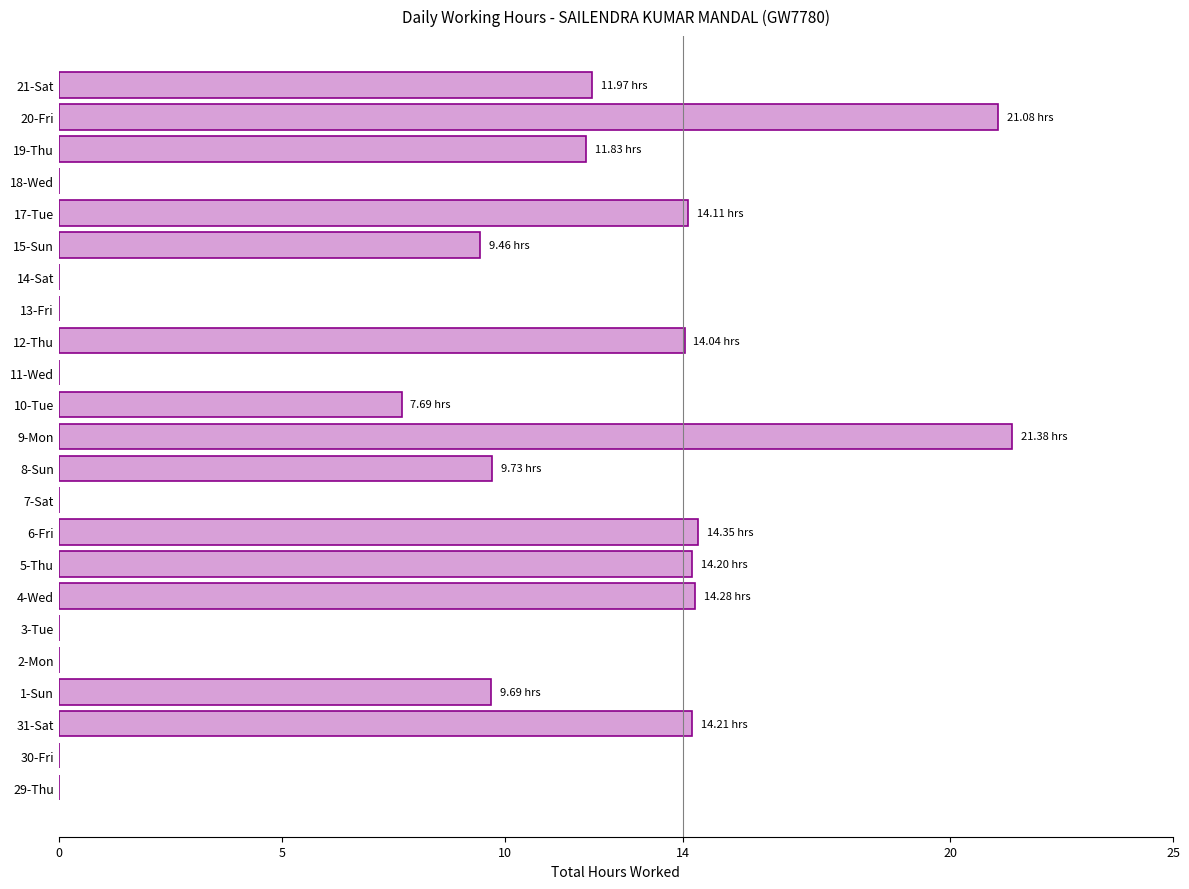

What is the sum of the values at 10-Tue and 14-Sat?

7.7